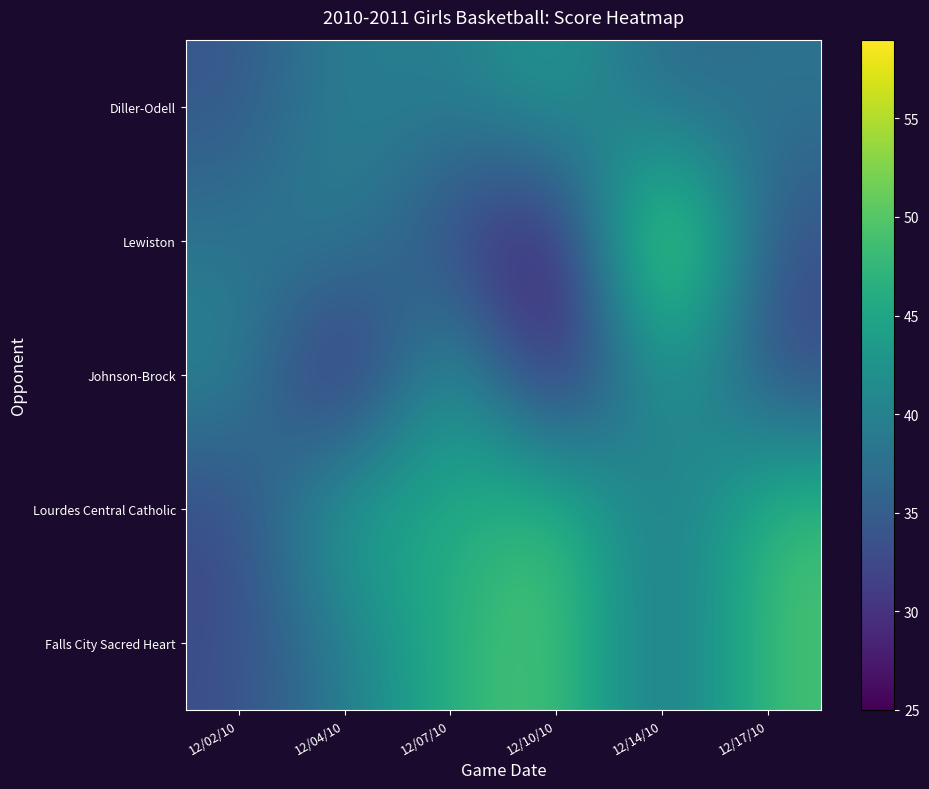

Which series has the widest spread of values?

Lewiston